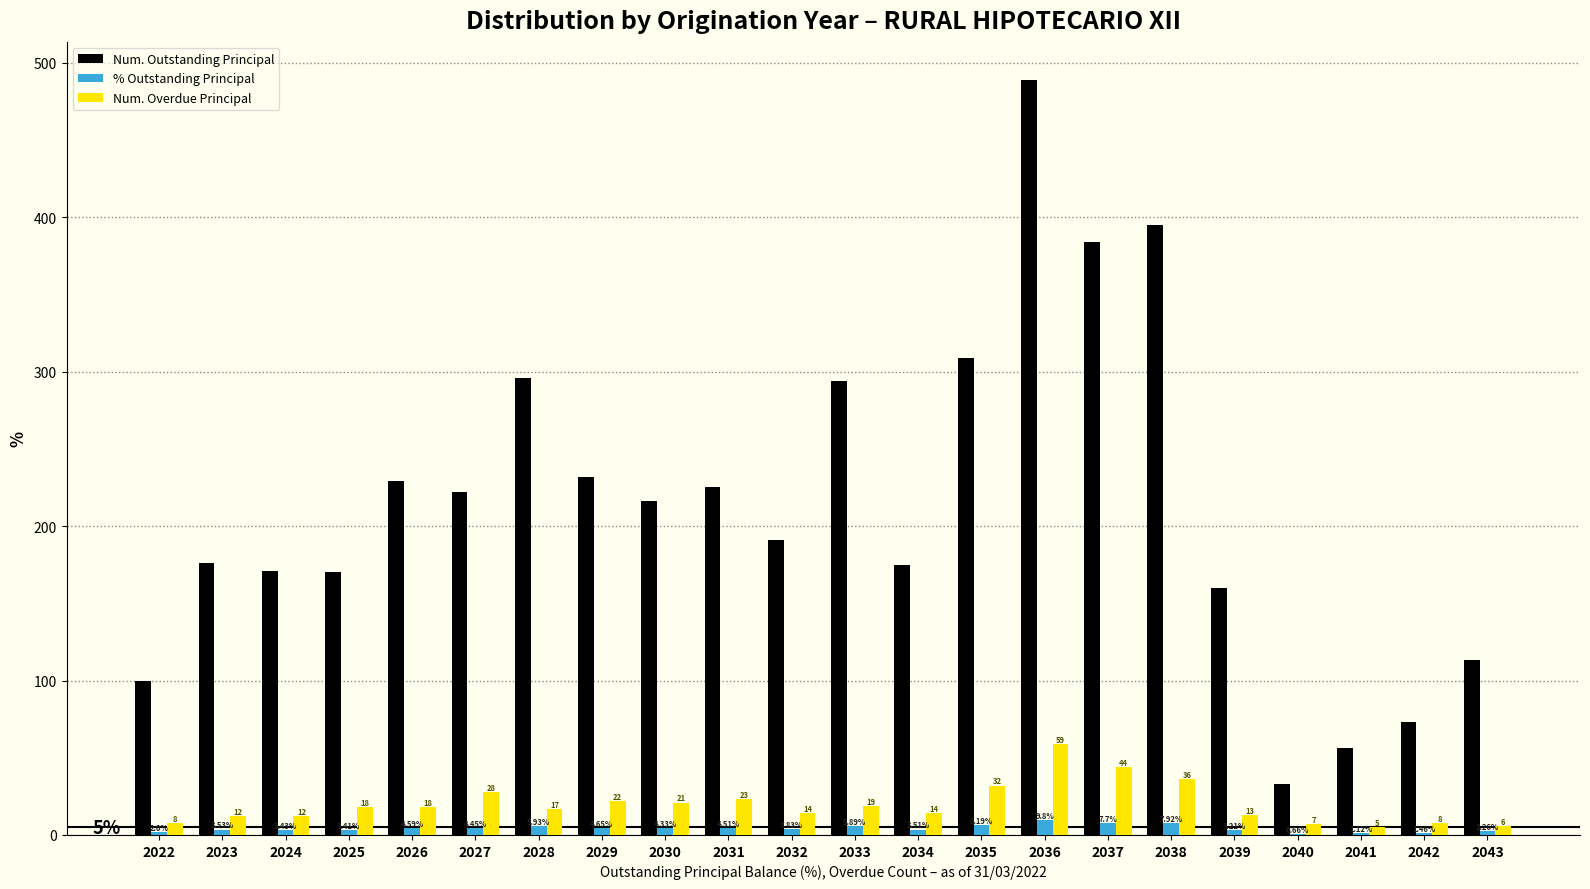

Which series changed the most between 2028 and 2032?

Num. Outstanding Principal